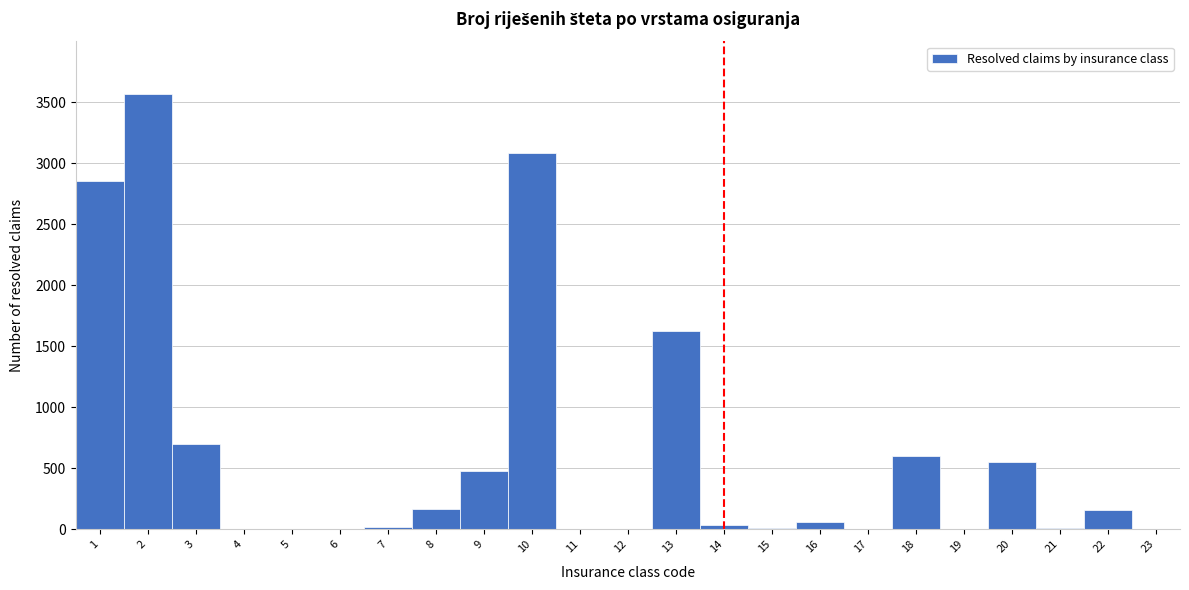

What is the greatest value displayed?

3569